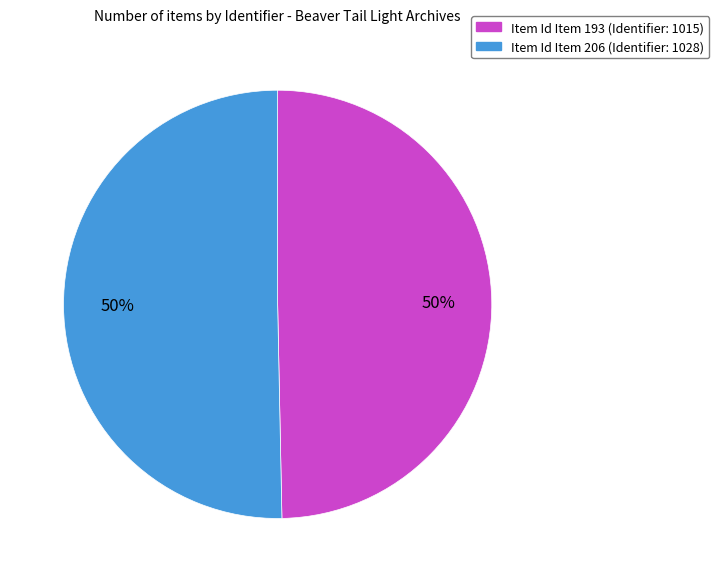

To the nearest percent, what is the average slice percentage?

50%